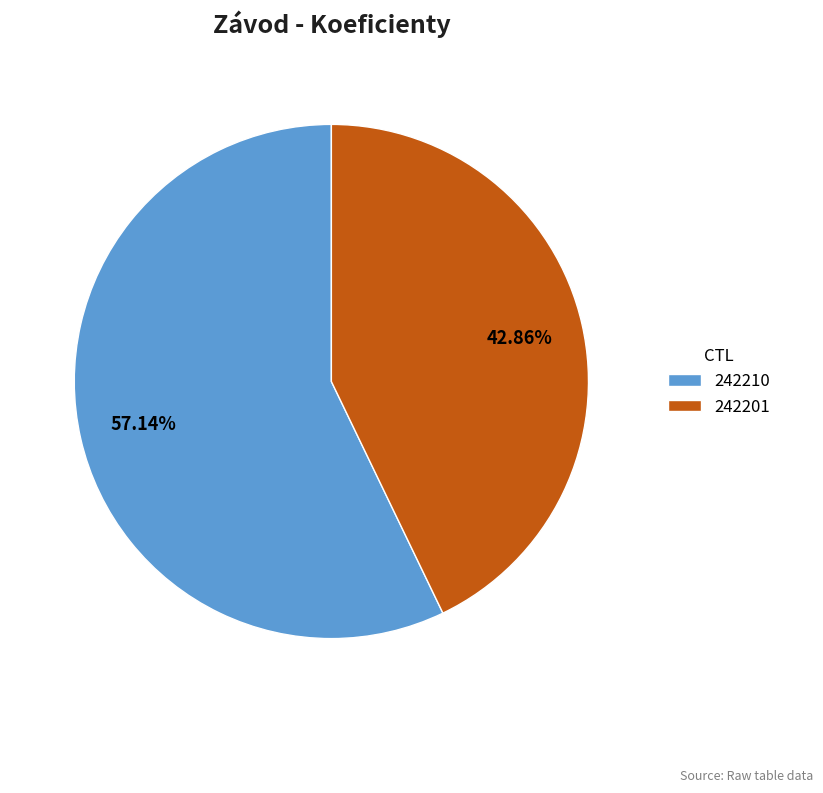

True or false: 242210 accounts for 42% of the total.

False